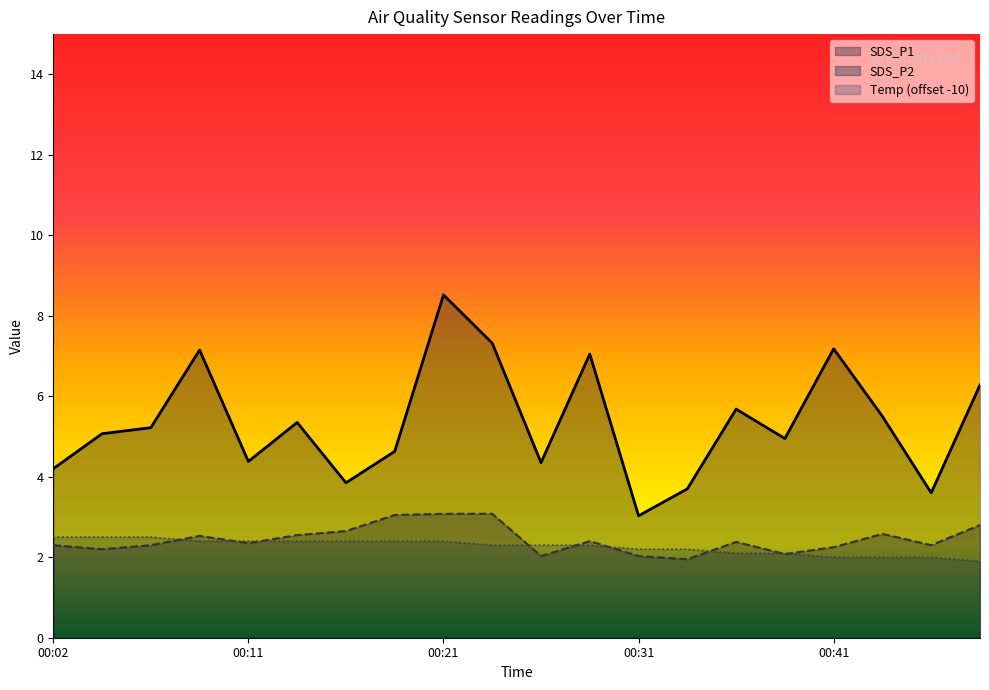

List the labels in order of Temp value, largest first.

00:02, 00:04, 00:07, 00:09, 00:11, 00:14, 00:16, 00:19, 00:21, 00:24, 00:26, 00:28, 00:31, 00:33, 00:36, 00:38, 00:41, 00:43, 00:46, 00:48